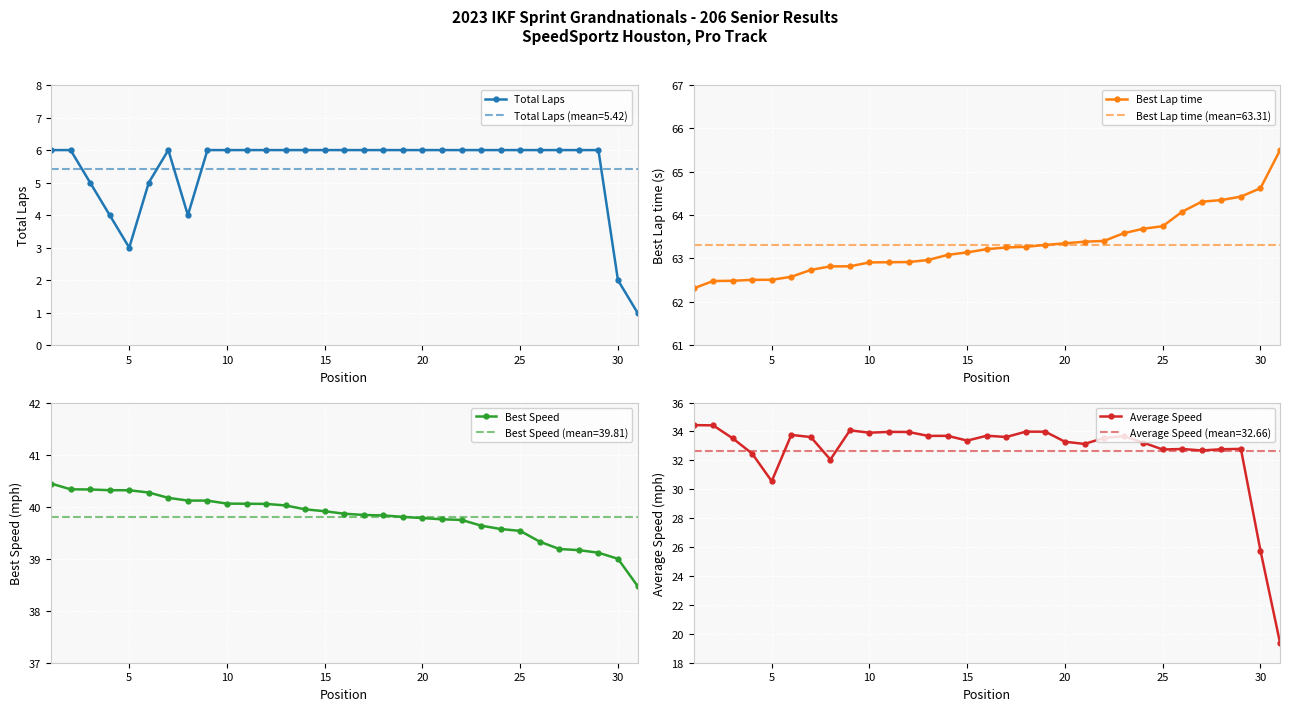

Rank the series by their maximum value, from lowest to highest.

Total Laps, Average Speed, Best Speed, Best Lap time